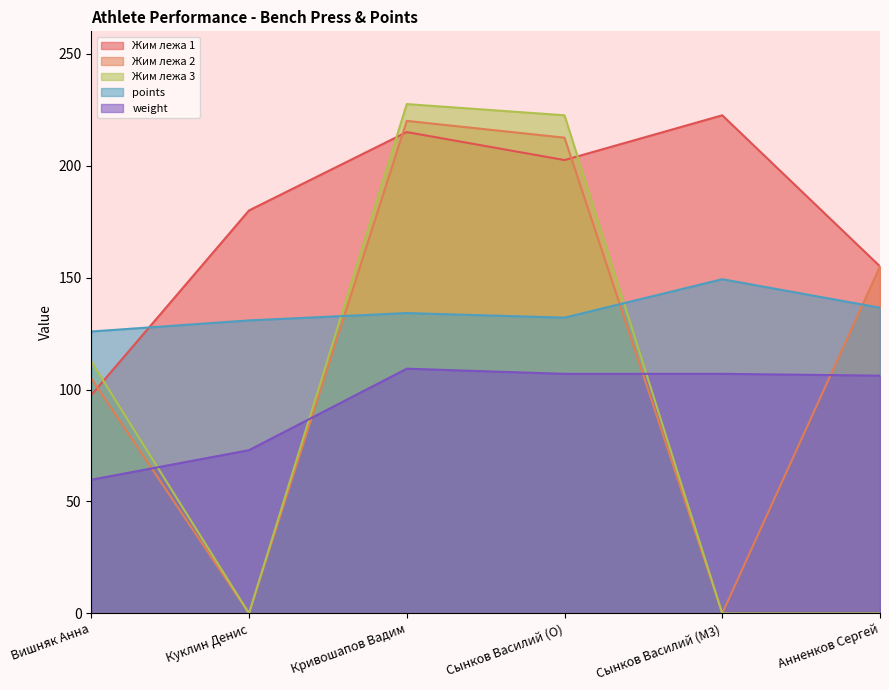

True or false: Жим лежа 3 has a value of 0.0 at Куклин Денис.

True